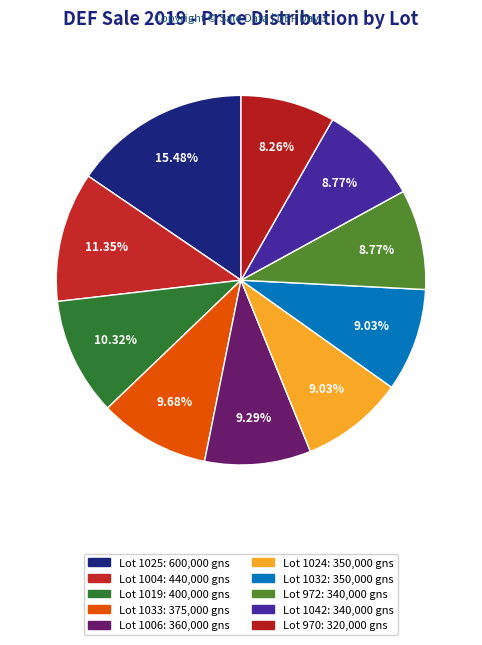

To the nearest percent, what portion does Lot 970 represent?

8%